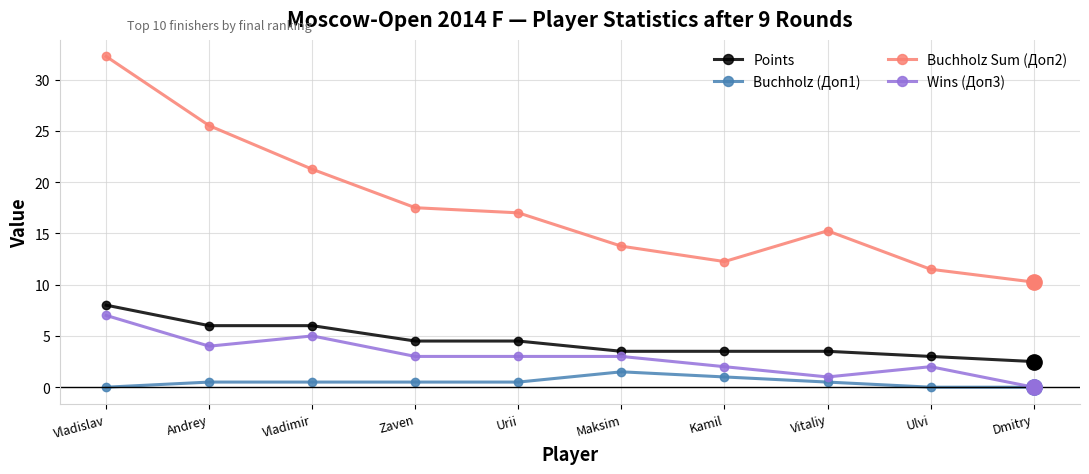

The value of Wins (Доп3) at Andrey is 4.0. True or false?

True